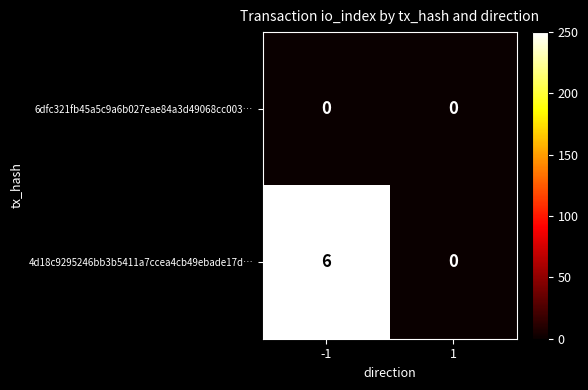

Which series has the largest total across all categories?

4d18c9295246bb3b5411a7ccea4cb49ebade17d…